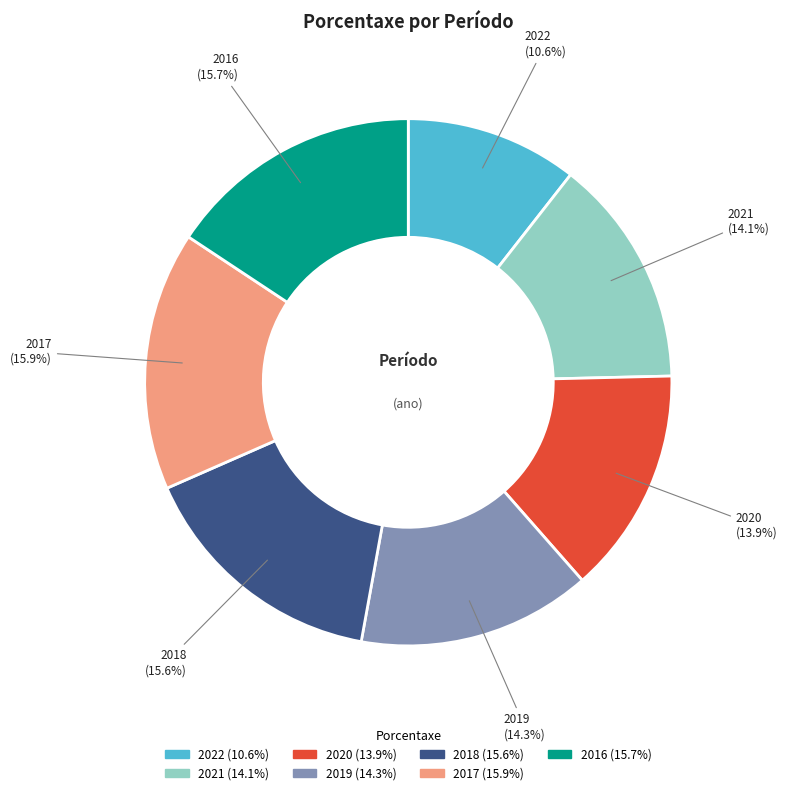

Between 2021 and 2022, which is larger?

2021